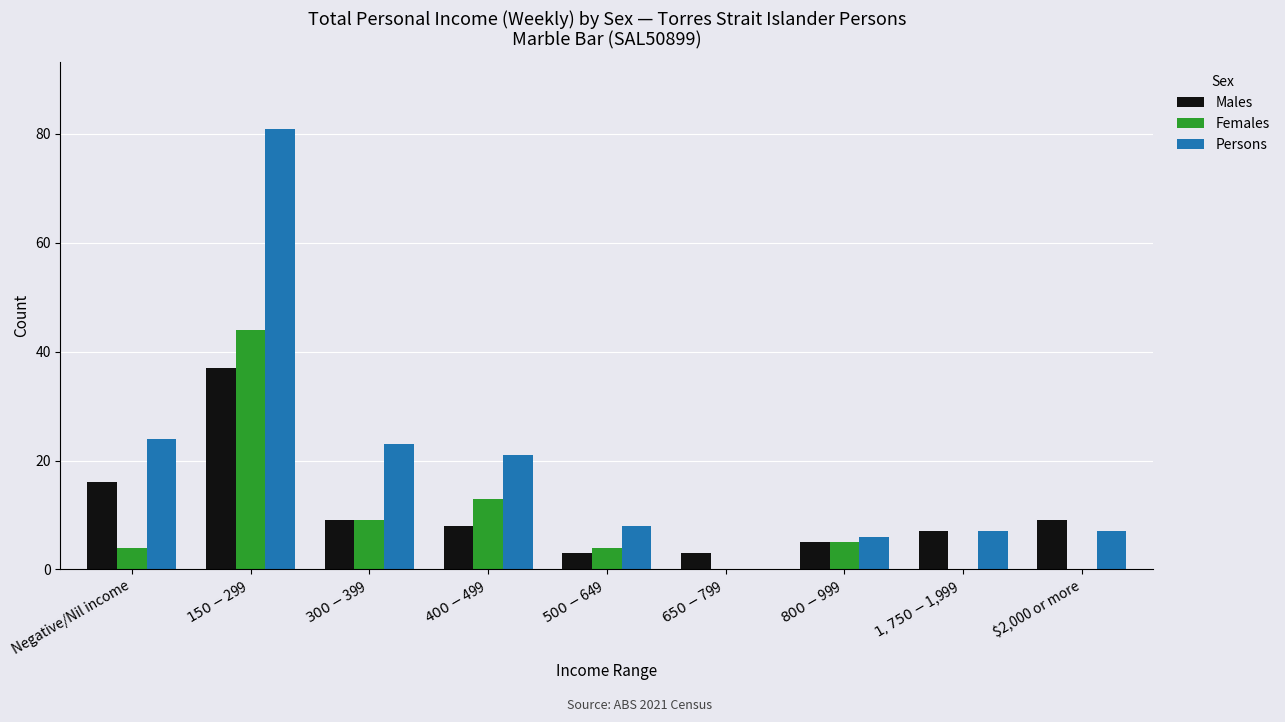

Are the bars grouped side by side (vs. stacked)?

Yes